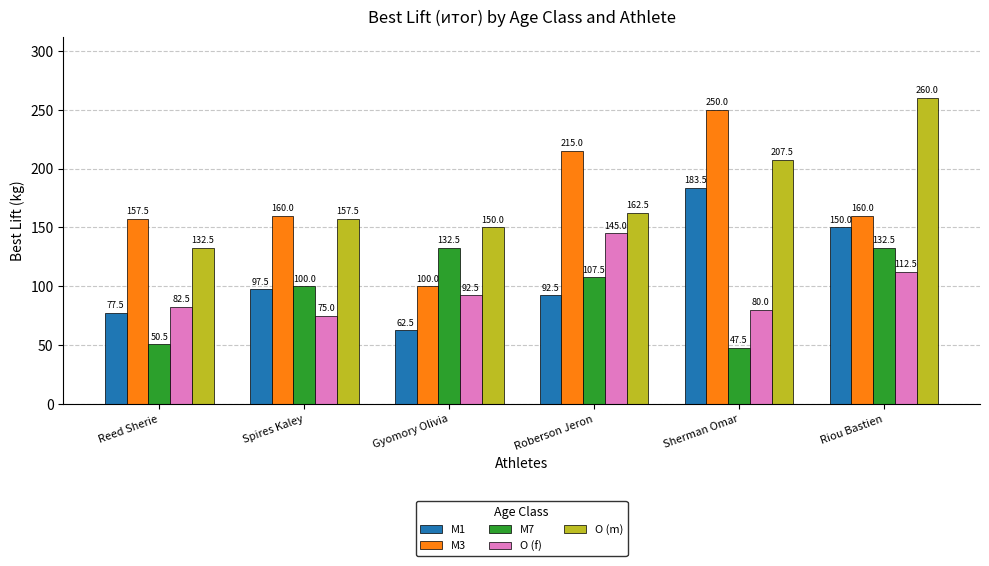

At which label does M3 reach its minimum?

Gyomory Olivia